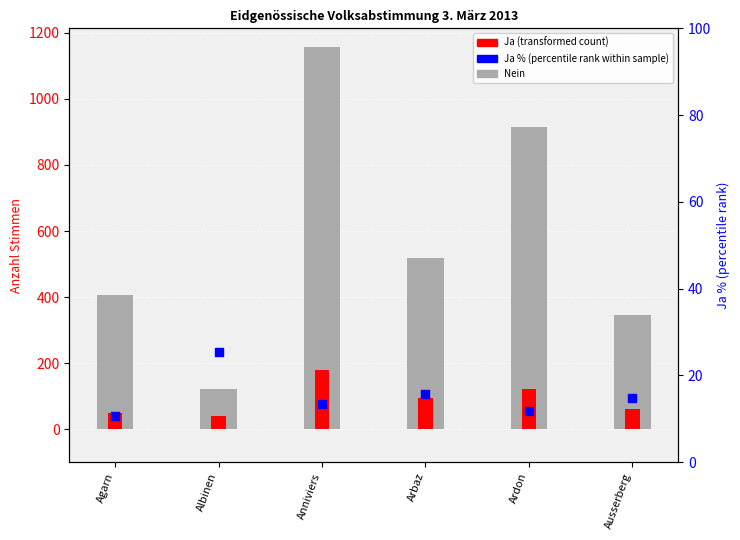

Is the value of Ja (transformed count) at Ausserberg greater than the value of Nein at Ardon?

No